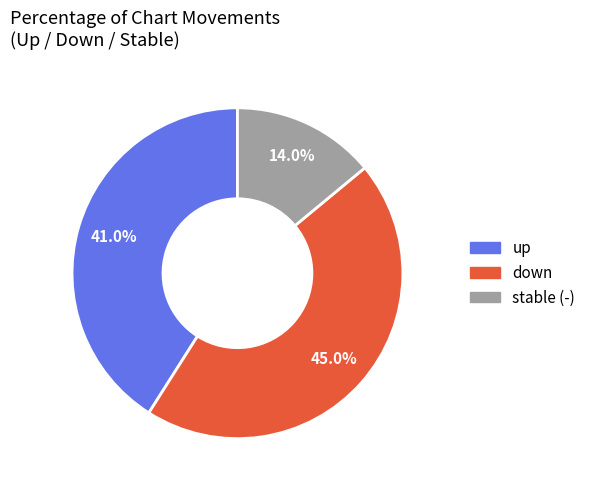

Rank the categories by value from highest to lowest.

down, up, stable (-)